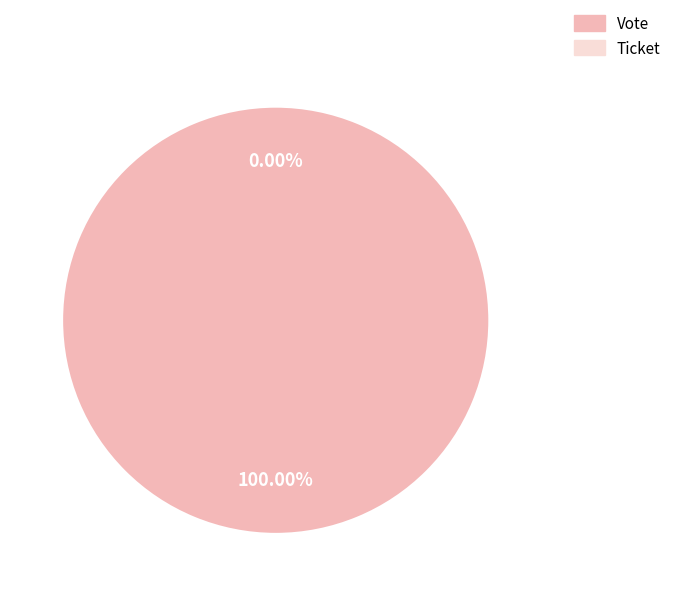

Combined, do Vote and Ticket account for over 50%?

Yes